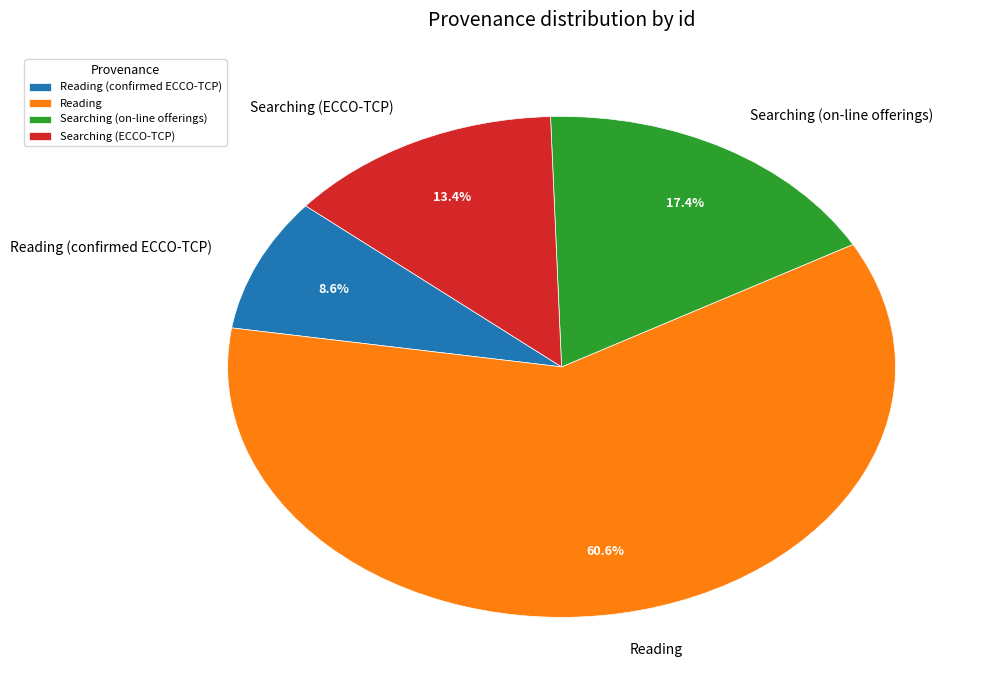

How many segments does this pie chart have?

4